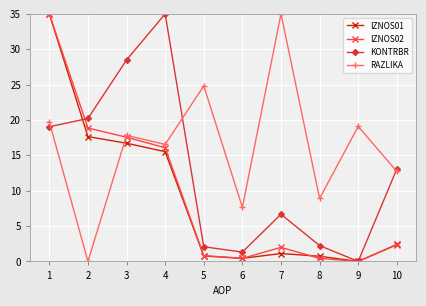

At which category does RAZLIKA reach its first local valley?

2